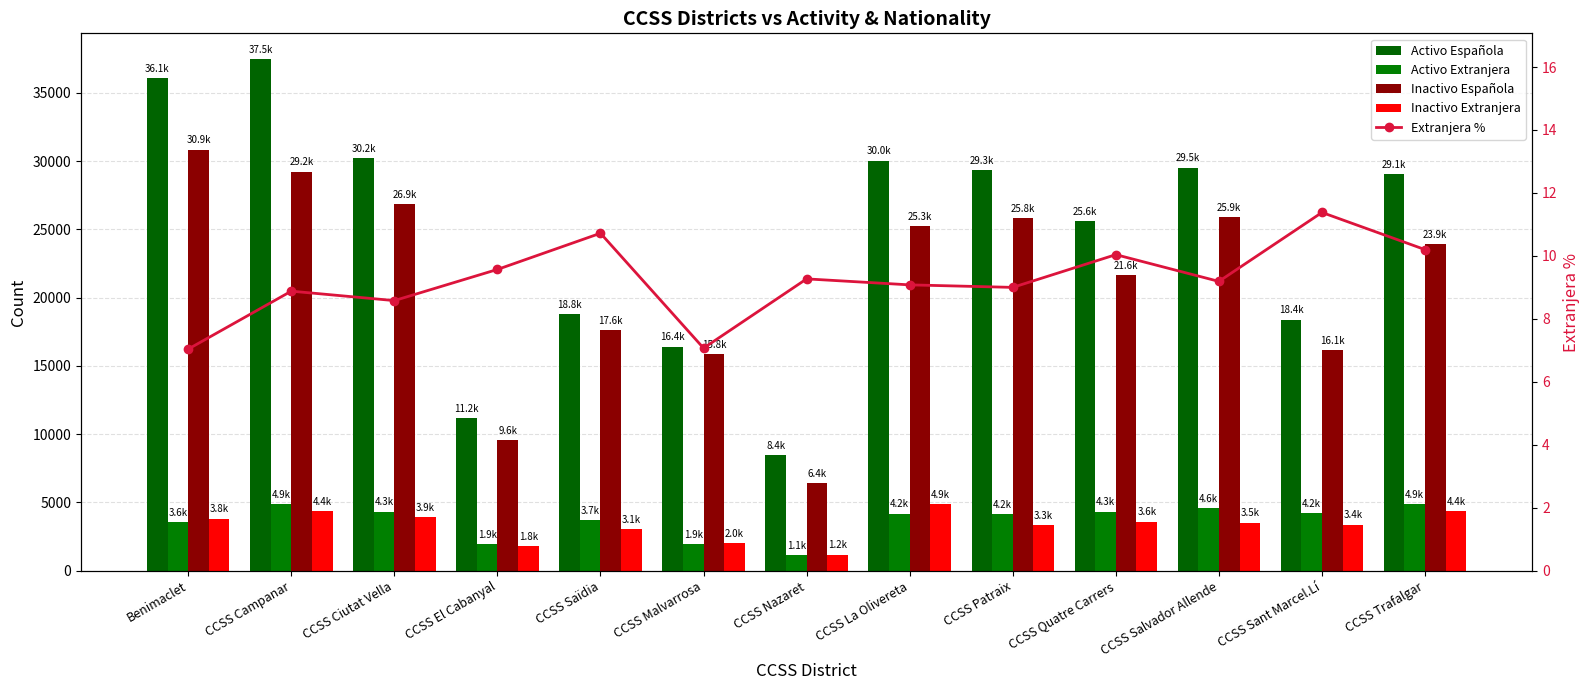

What is the average value of the Activo Extranjera series?

3680.5